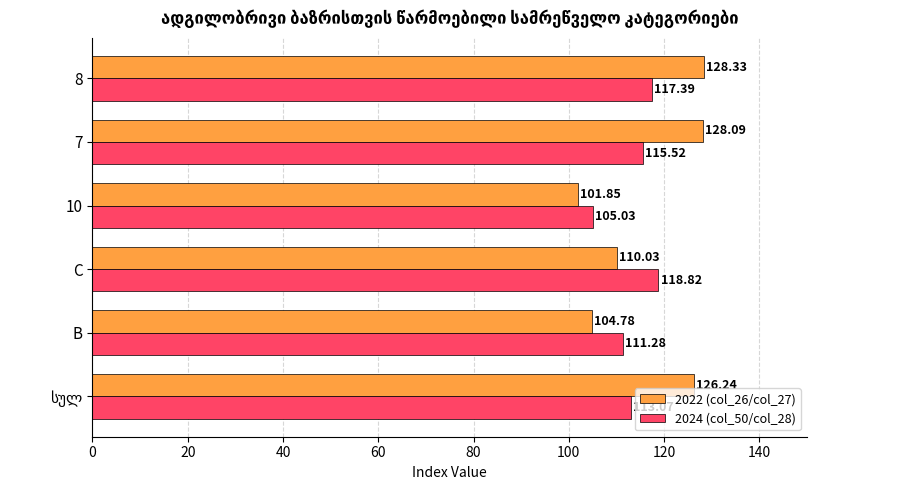

What is the sum of all 2022 (col_26/col_27) values?

699.3